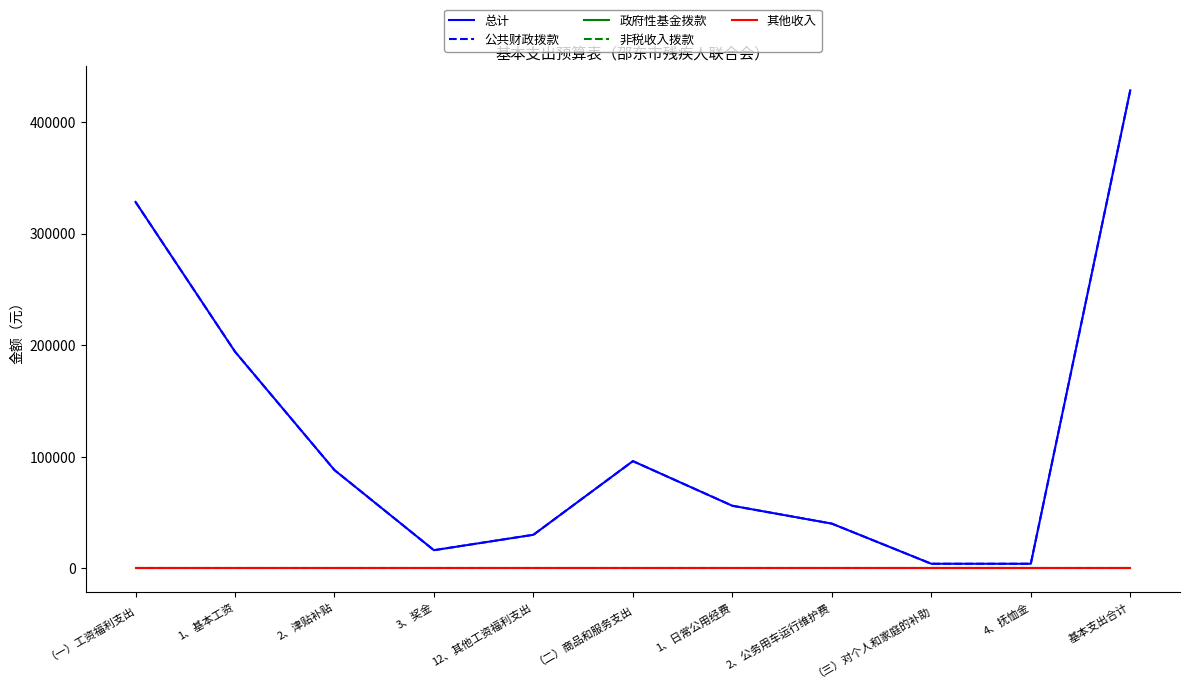

Reading left to right, what are all the values shown in this chart?

总计: 328301	194124	88000	16177	30000	96000	56000	40000	4020	4020	428321
公共财政拨款: 328301	194124	88000	16177	30000	96000	56000	40000	4020	4020	428321
政府性基金拨款: 0	0	0	0	0	0	0	0	0	0	0
非税收入拨款: 0	0	0	0	0	0	0	0	0	0	0
其他收入: 0	0	0	0	0	0	0	0	0	0	0